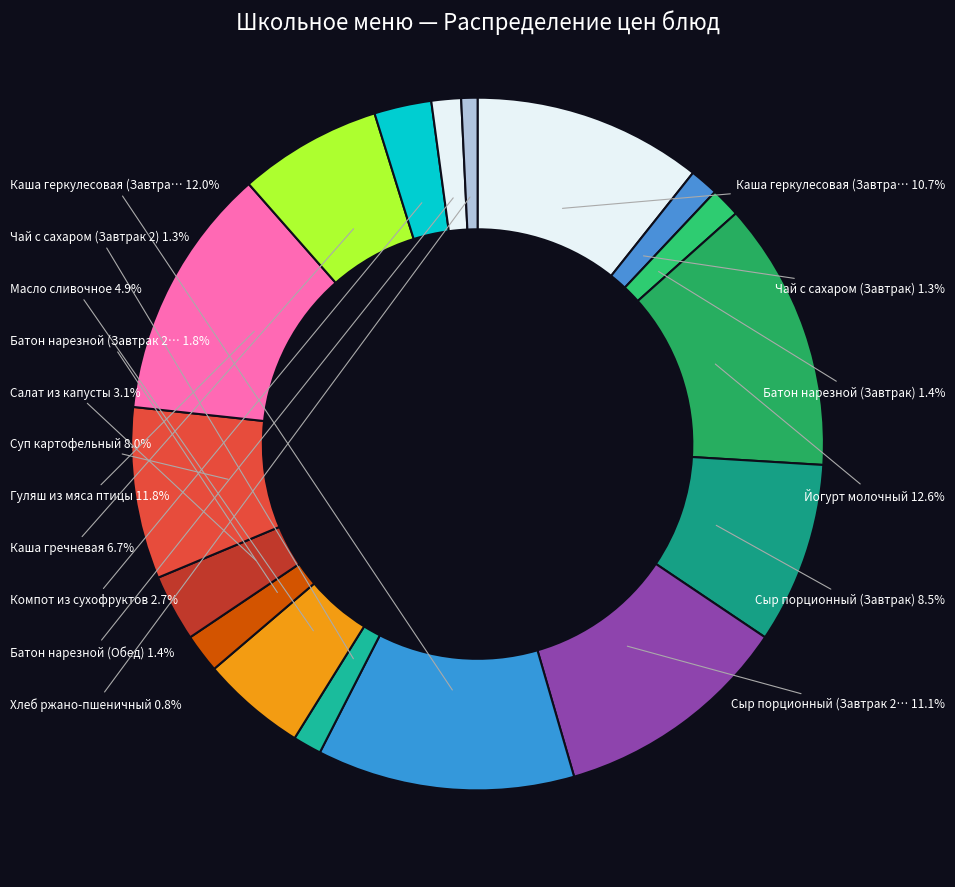

Which slice is the smallest?

Хлеб ржано-пшеничный